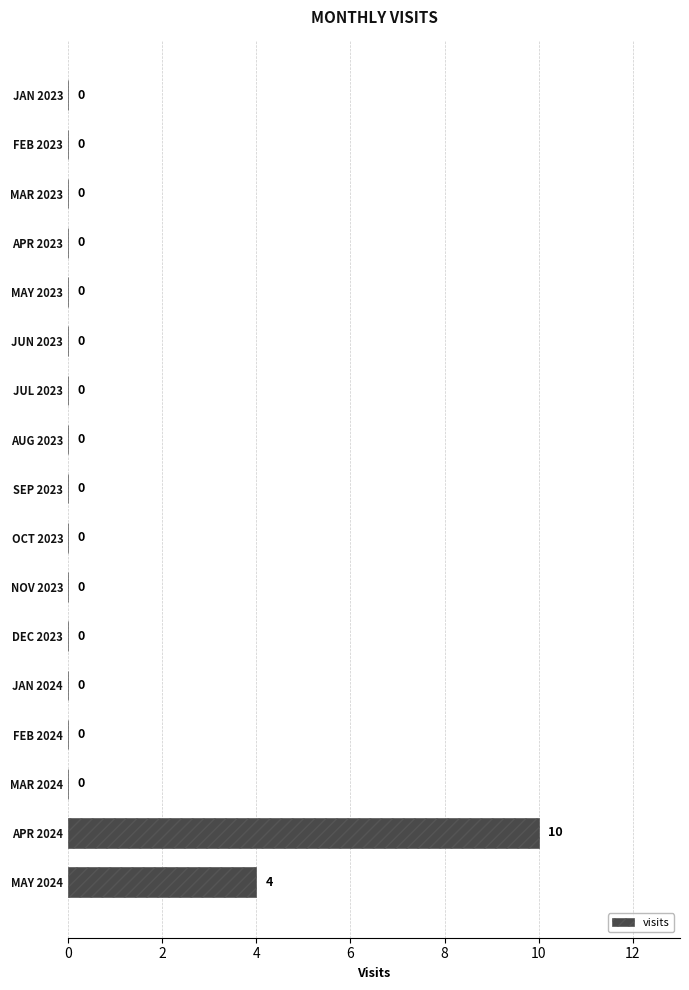

What is the average value?

1